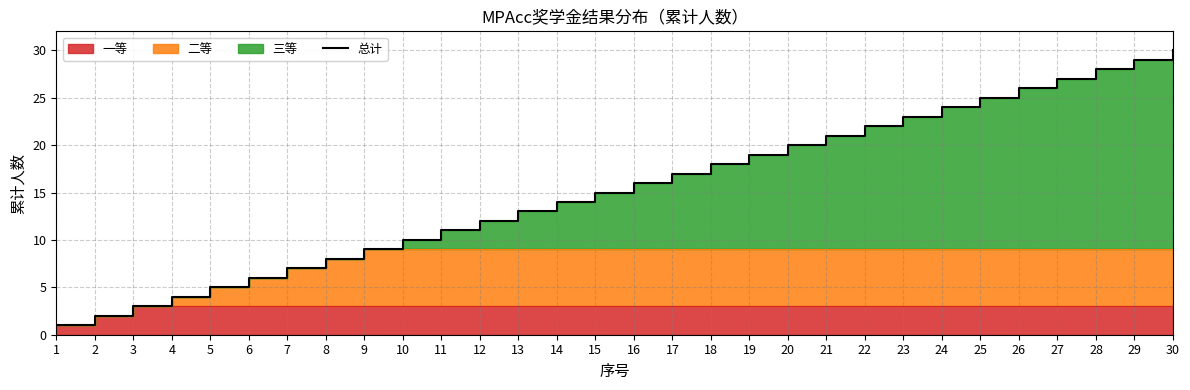

What is the value of the 25th point from the left?

25